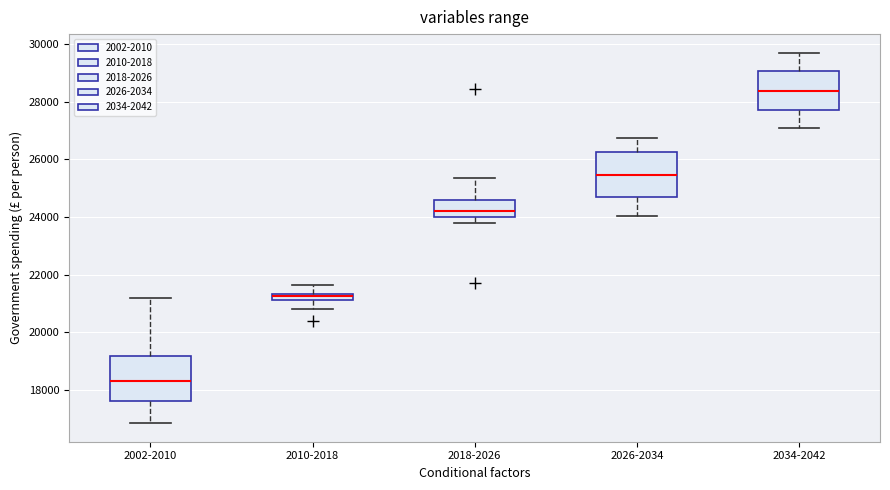

Where does the upper whisker of the box for 2002-2010 end on the y-axis? The values are not printed on the chart, so give them approximately, as read against the axis.

21200